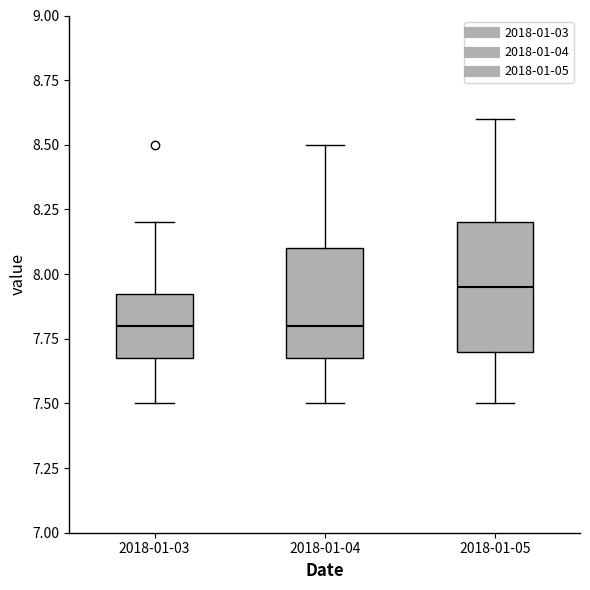

Which box is the tallest, from its lower edge to its upper edge?

2018-01-05